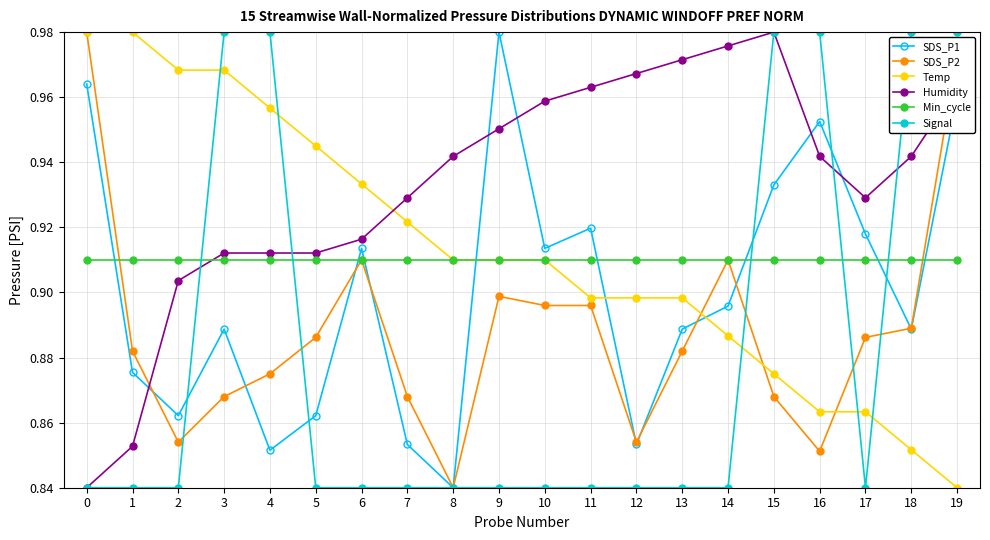

At which category does SDS_P1 reach its first local valley?

2